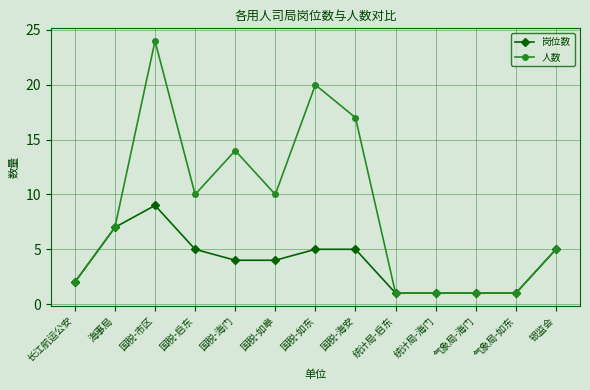

Which series has the widest spread of values?

人数